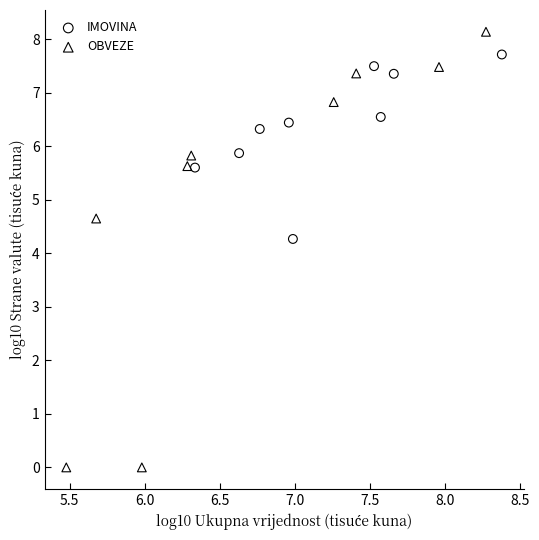

Which series contains the lowest Y value?

OBVEZE